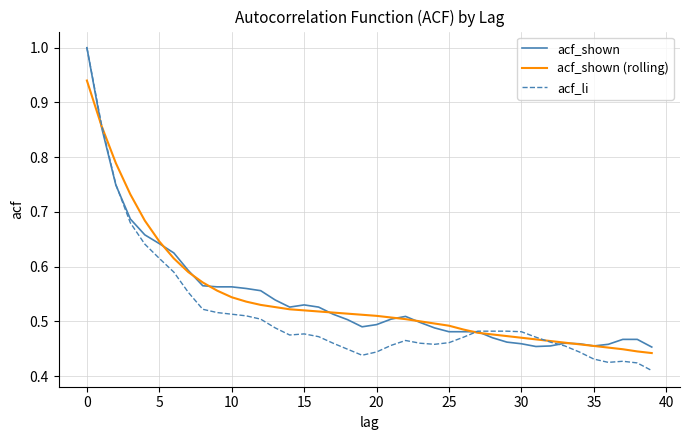

Which series has the largest range (max minus min)?

acf_li